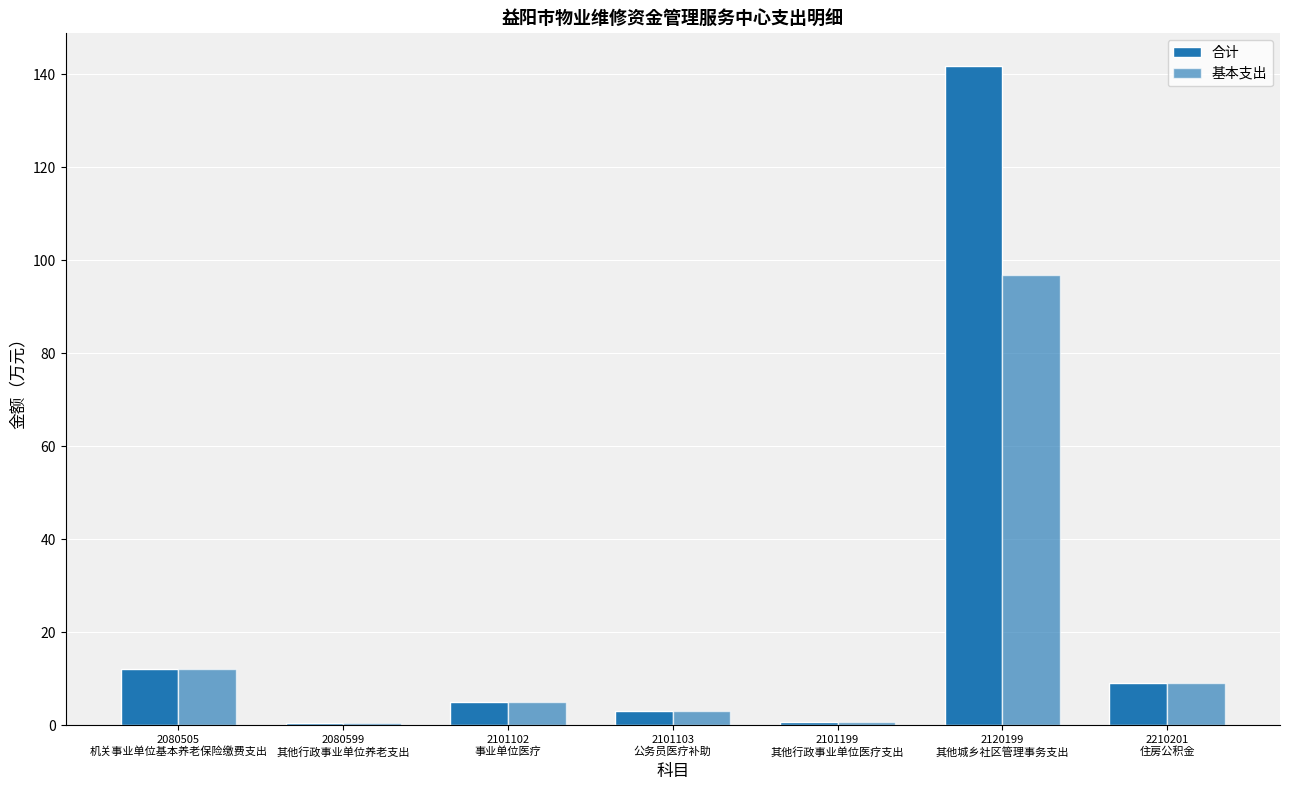

How many series are shown in this chart?

2